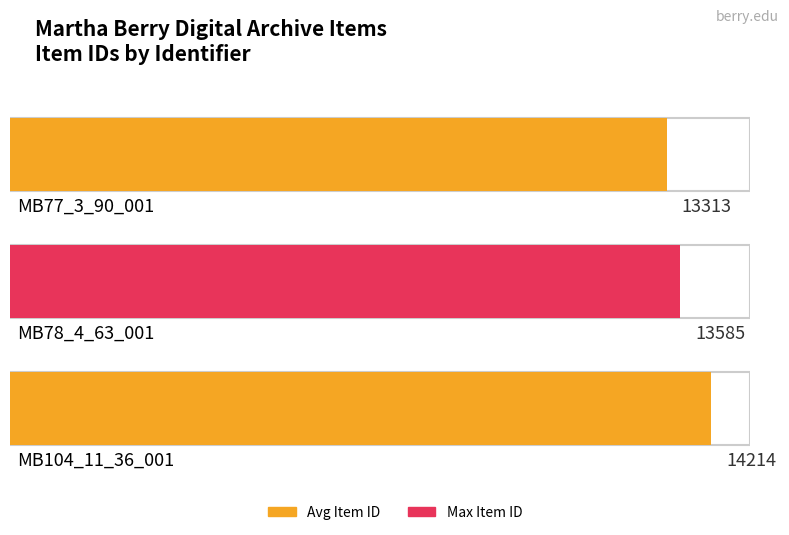

At which label does the data first exceed 13585?

MB104_11_36_001